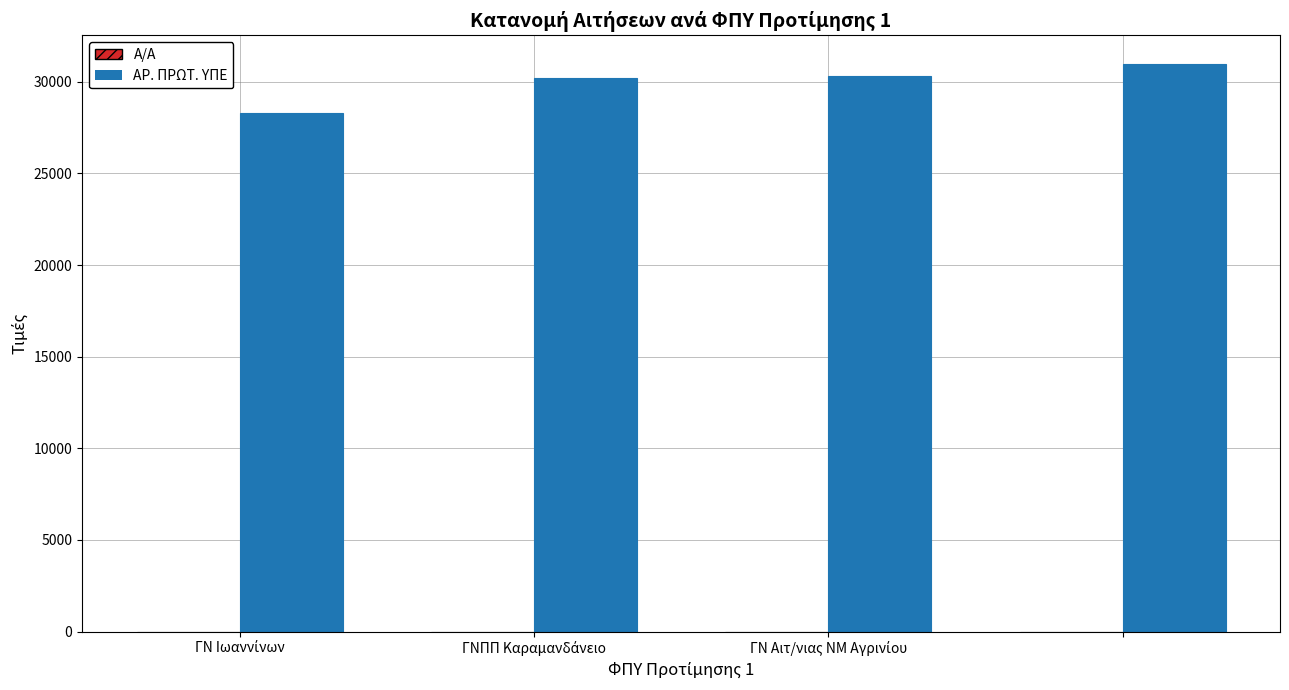

Which series has the largest total across all categories?

ΑΡ. ΠΡΩΤ. ΥΠΕ